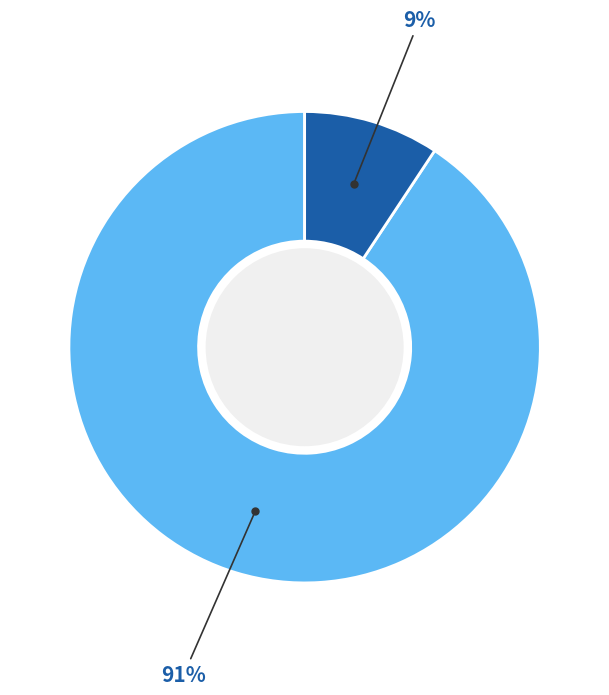

Is there a majority slice in this chart?

Yes